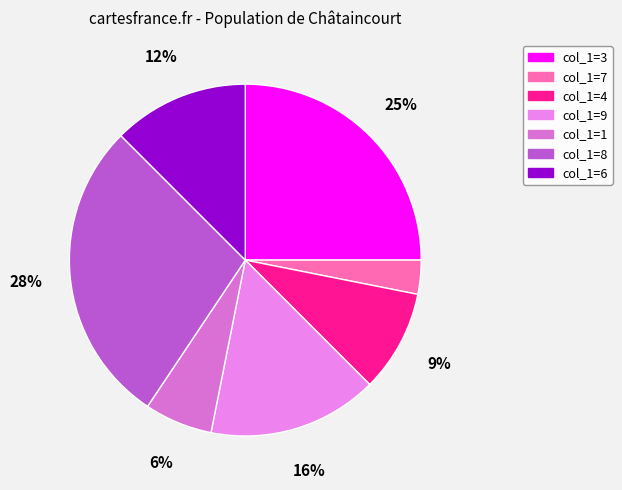

How many slices are in this pie chart?

7